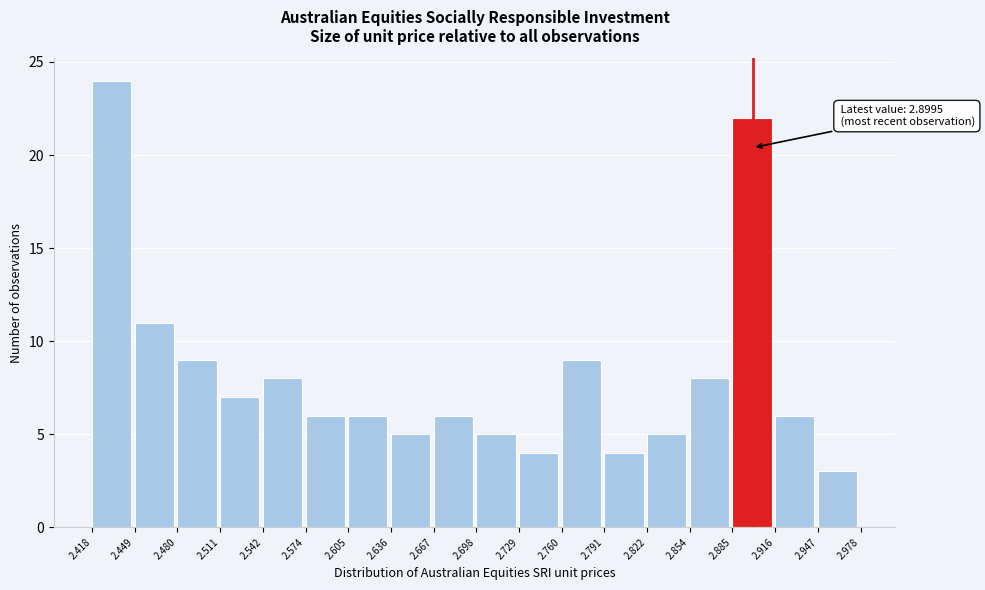

Which range on the x-axis has the tallest bar?

2.418 to 2.449